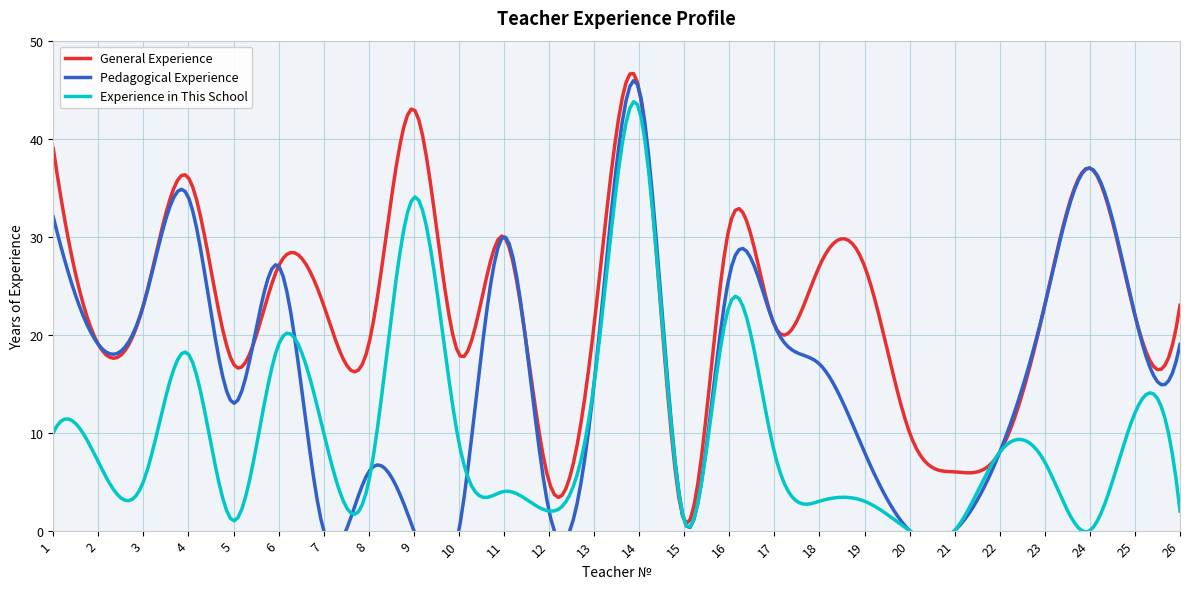

True or false: Experience in This School has a value of 4 at 7.

False